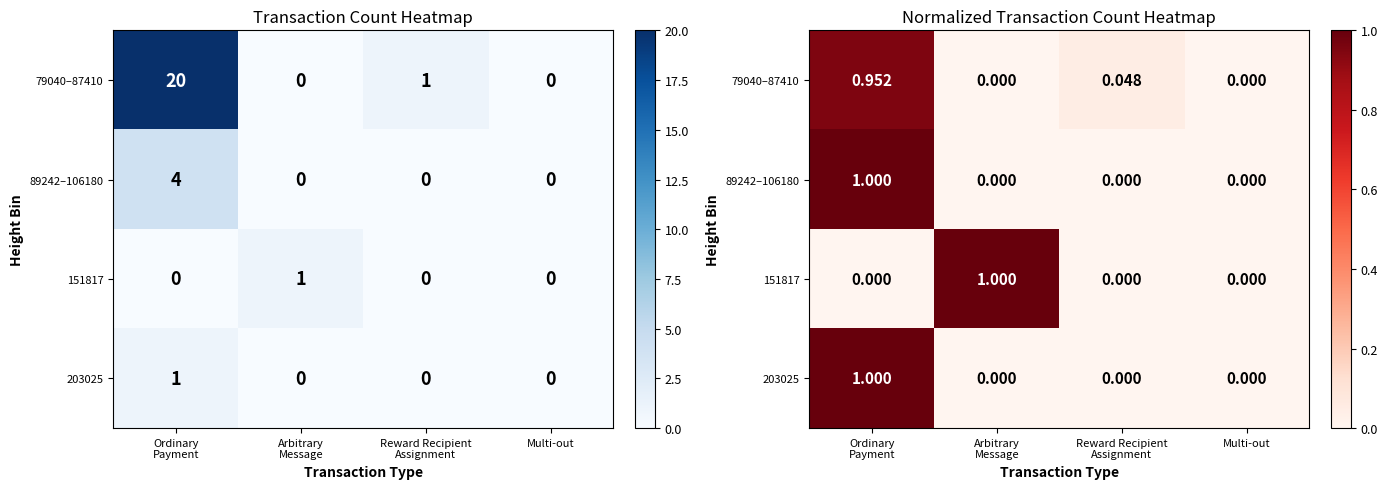

What is the sum of all 151817 values?

1.0